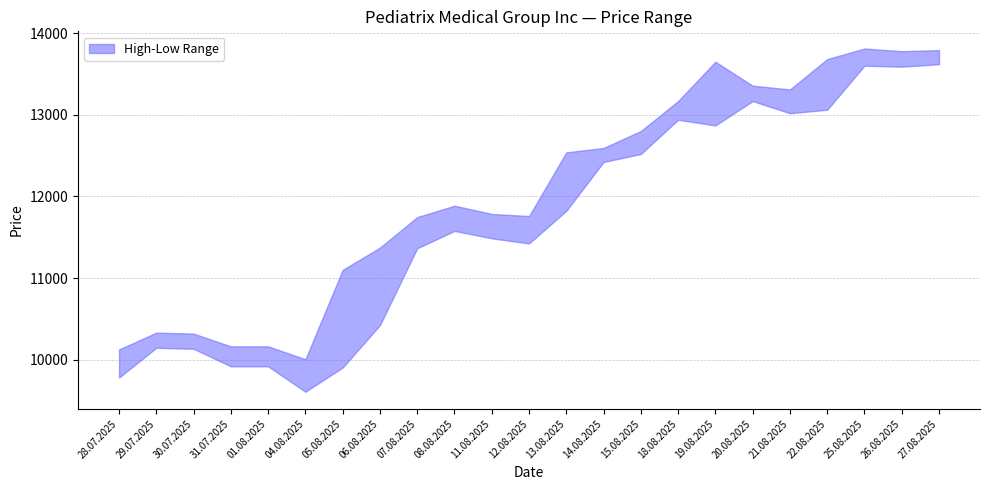

How many interior local peaks does the High series have?

4